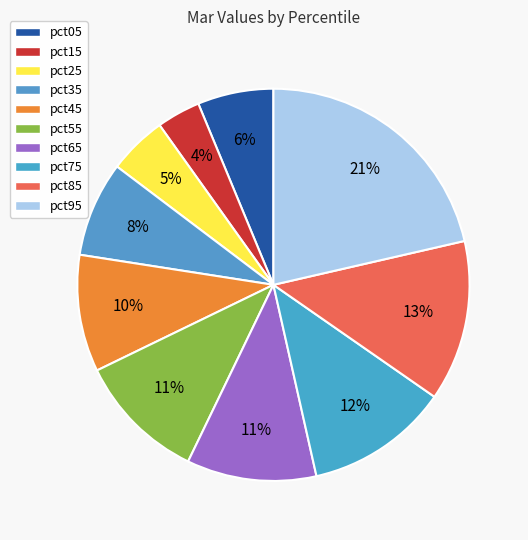

Rank the categories by value from highest to lowest.

pct95, pct85, pct75, pct65, pct55, pct45, pct35, pct05, pct25, pct15